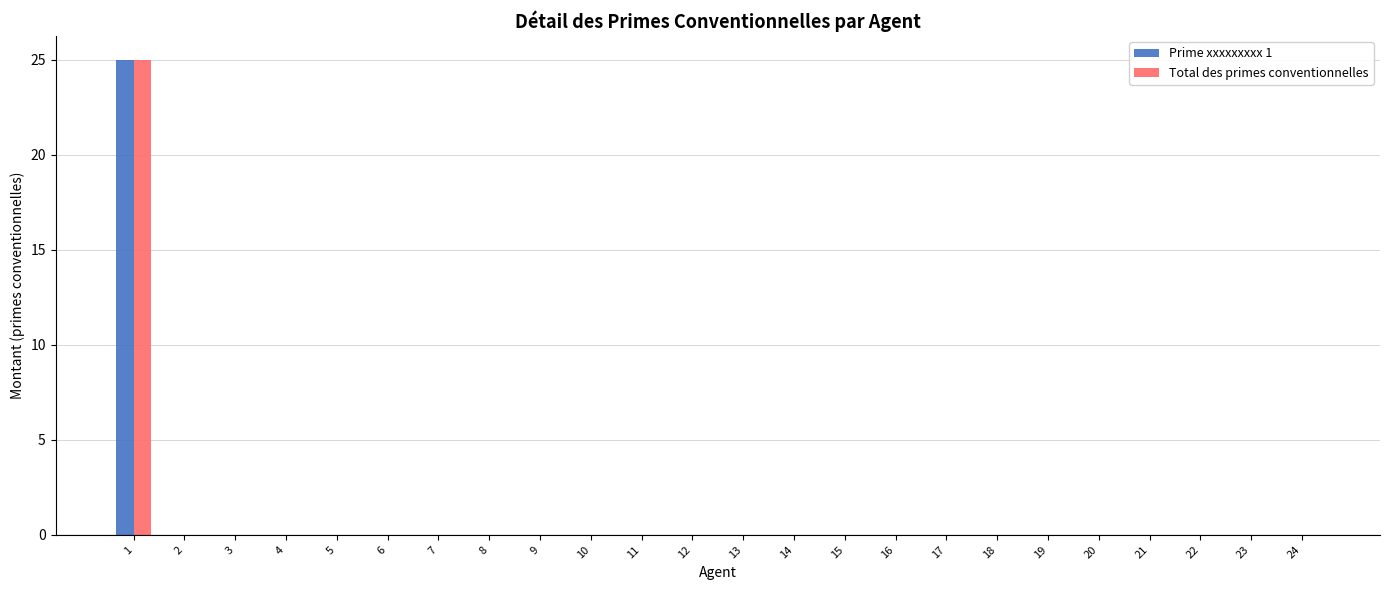

What are all the series names shown in the legend?

Prime xxxxxxxxx 1, Total des primes conventionnelles